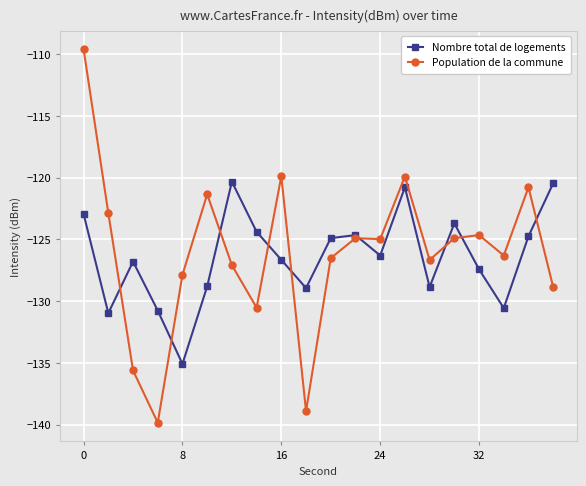

Does the chart display data point markers on the line(s)?

Yes